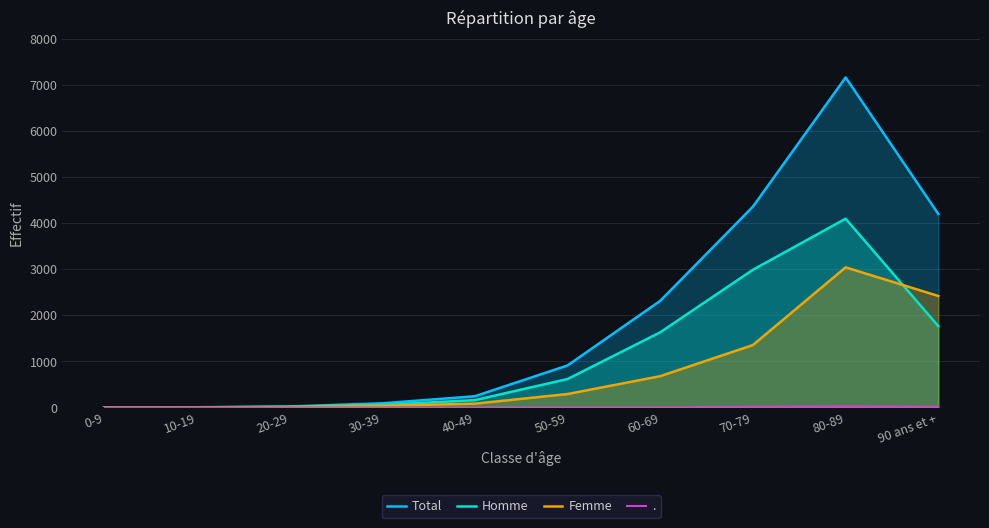

Is it true that Homme equals 55 at 30-39?

True